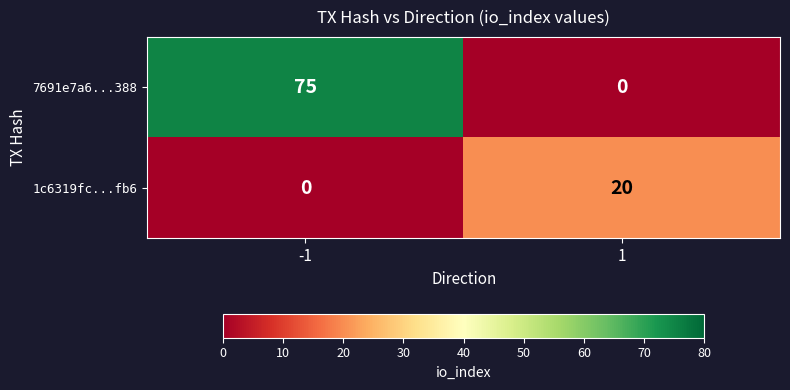

Rank the series by their maximum value, from highest to lowest.

7691e7a6...388, 1c6319fc...fb6